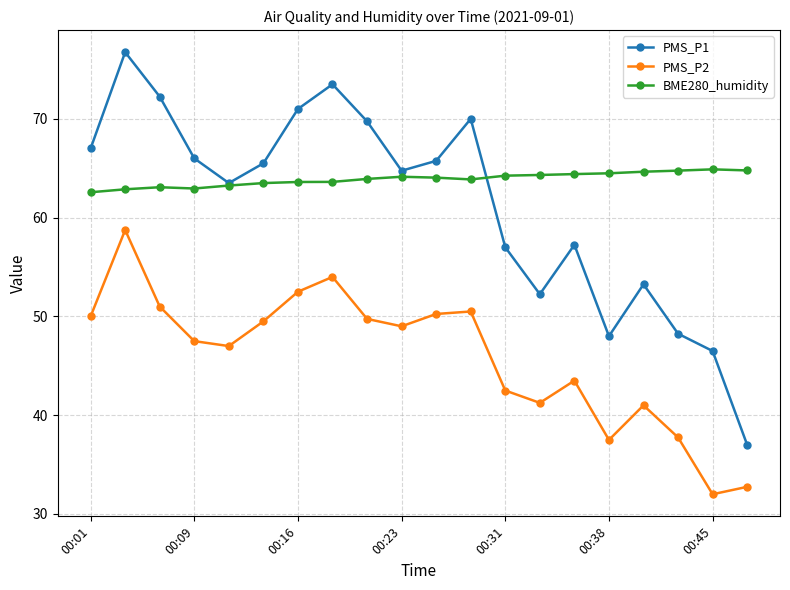

List the series in order of their peak value, highest first.

PMS_P1, BME280_humidity, PMS_P2